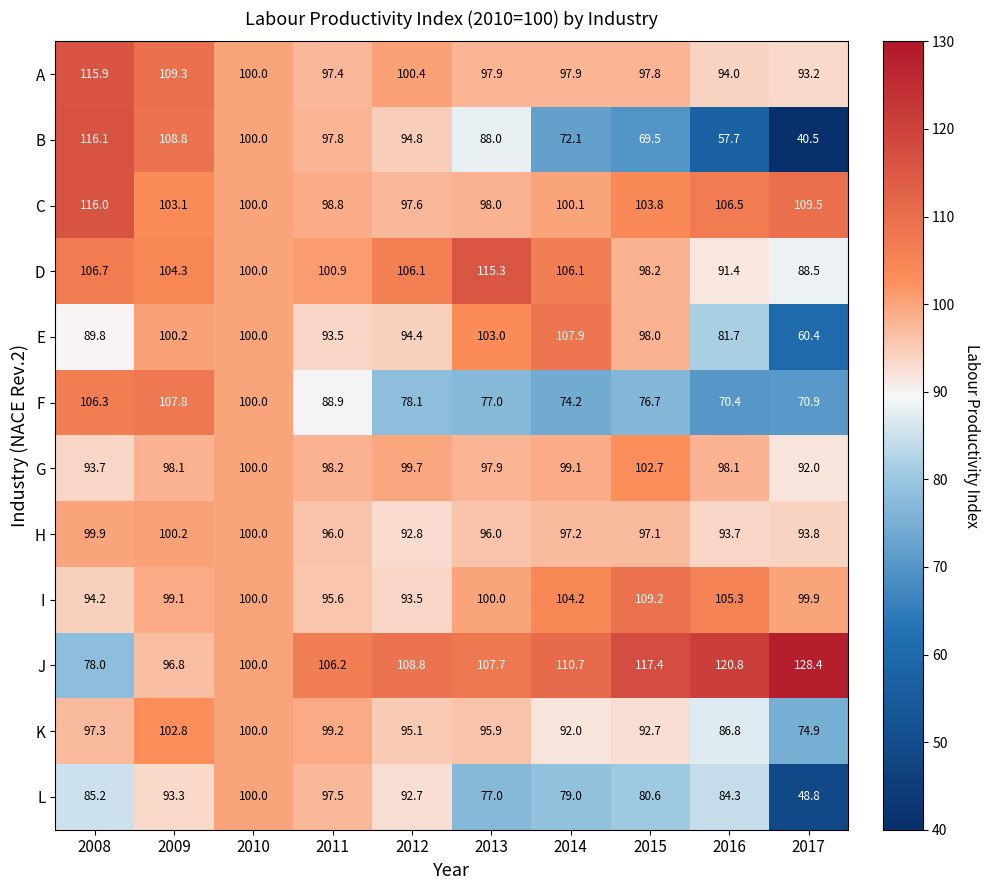

What is the smallest value displayed?

40.5